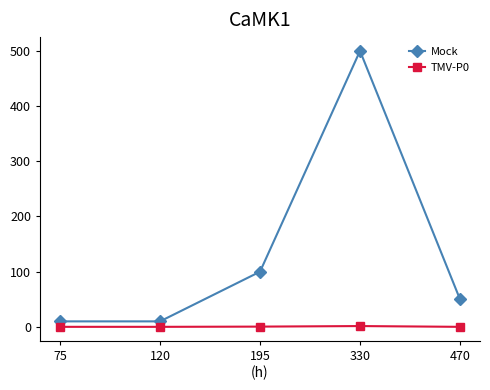

What is the spread (max minus min) of values at 470?

49.9